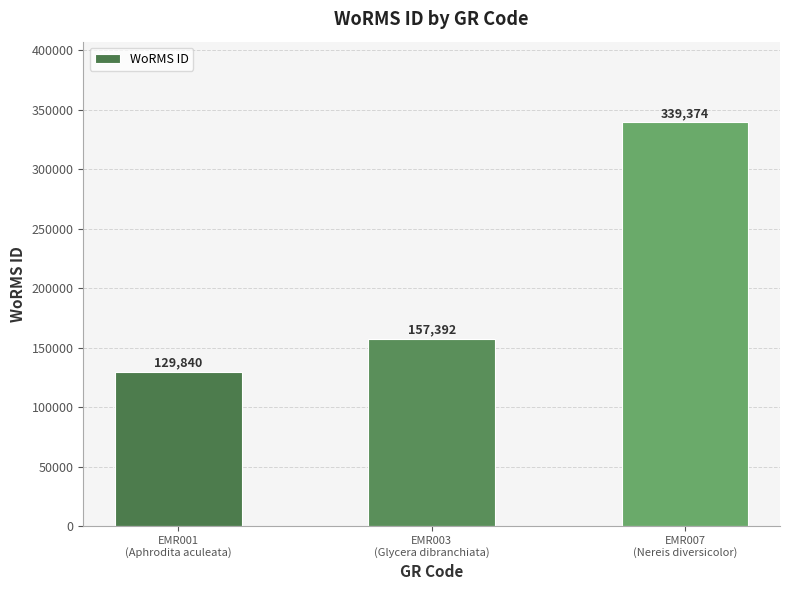

What is the sum of the values at EMR003
(Glycera dibranchiata) and EMR007
(Nereis diversicolor)?

496766